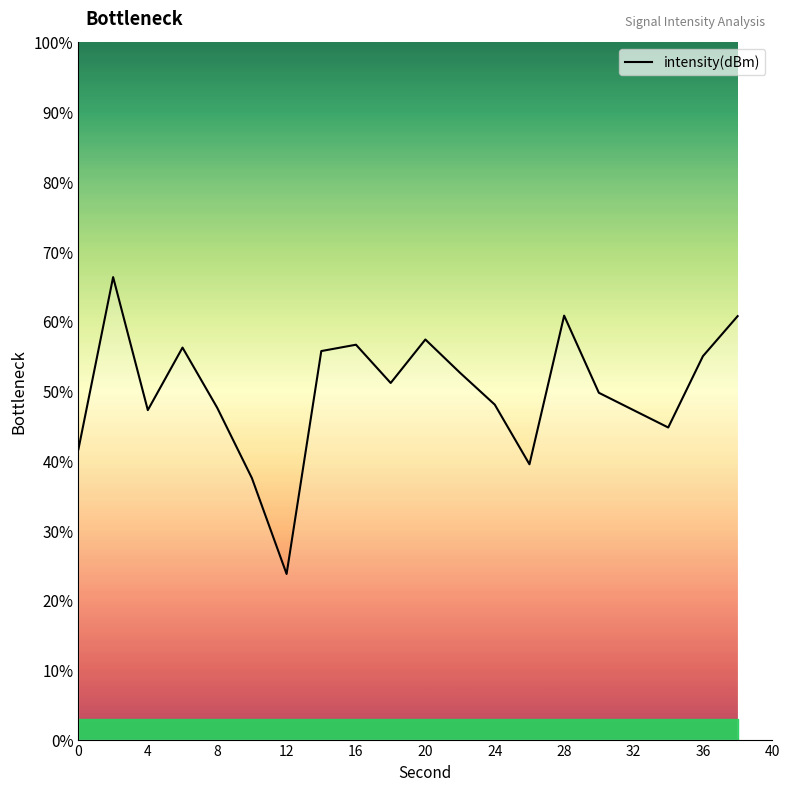

What is the difference between the maximum and minimum values?

42.6